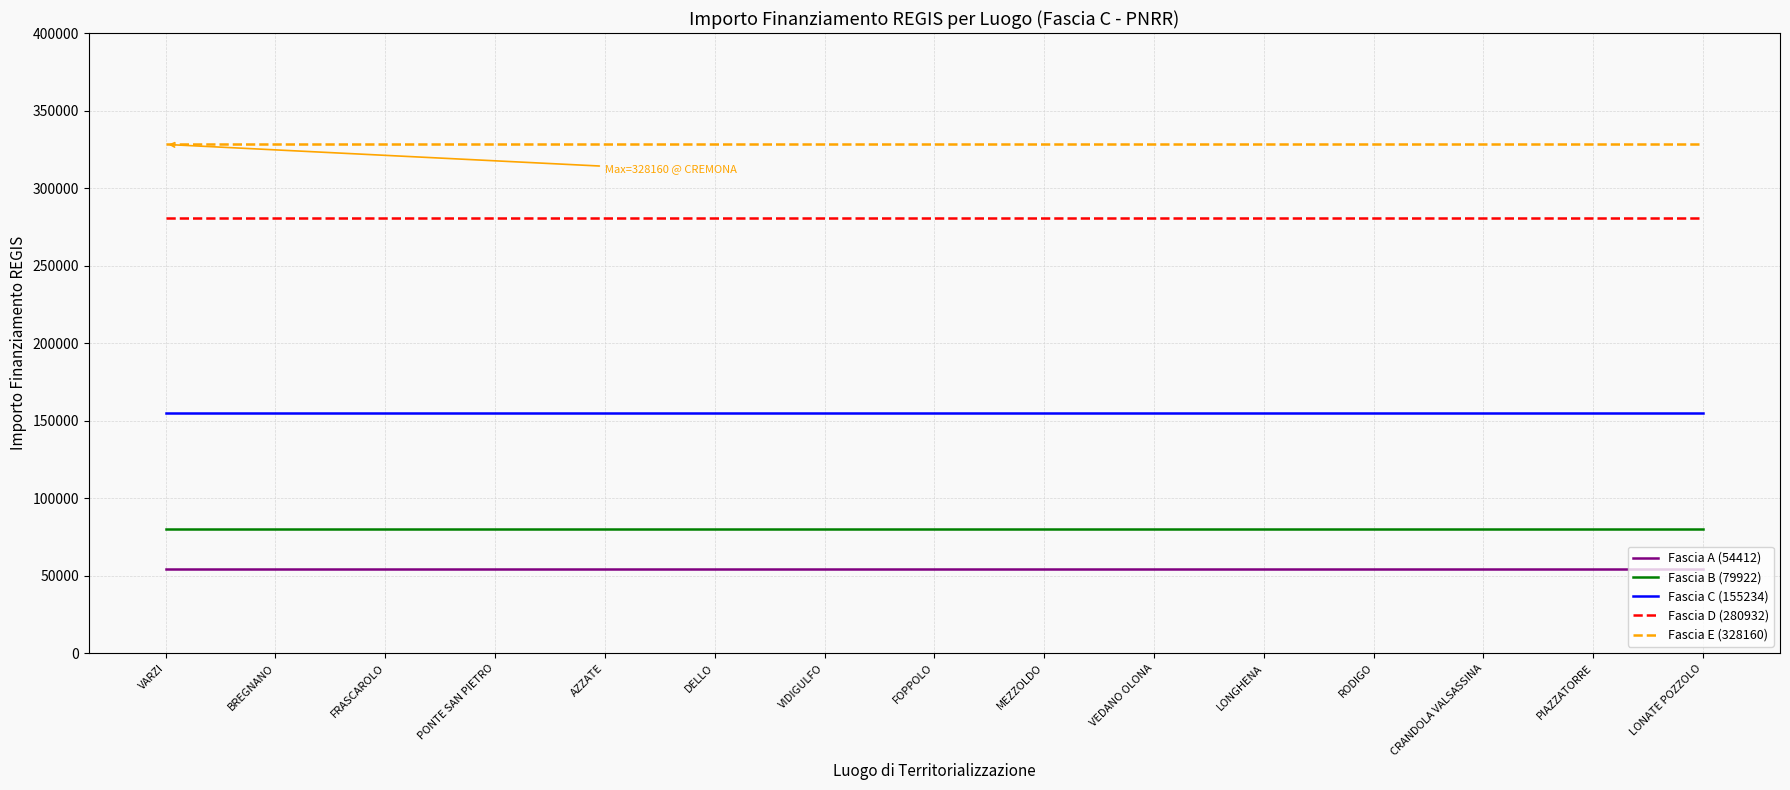

What is the total value across all series at PONTE SAN PIETRO?

898660